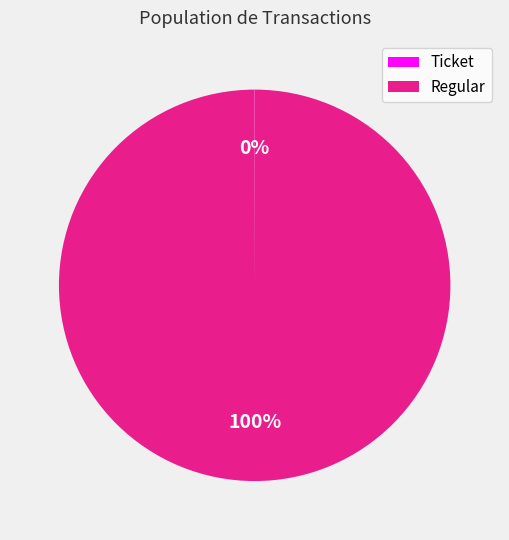

What is the largest slice in the pie chart?

Regular